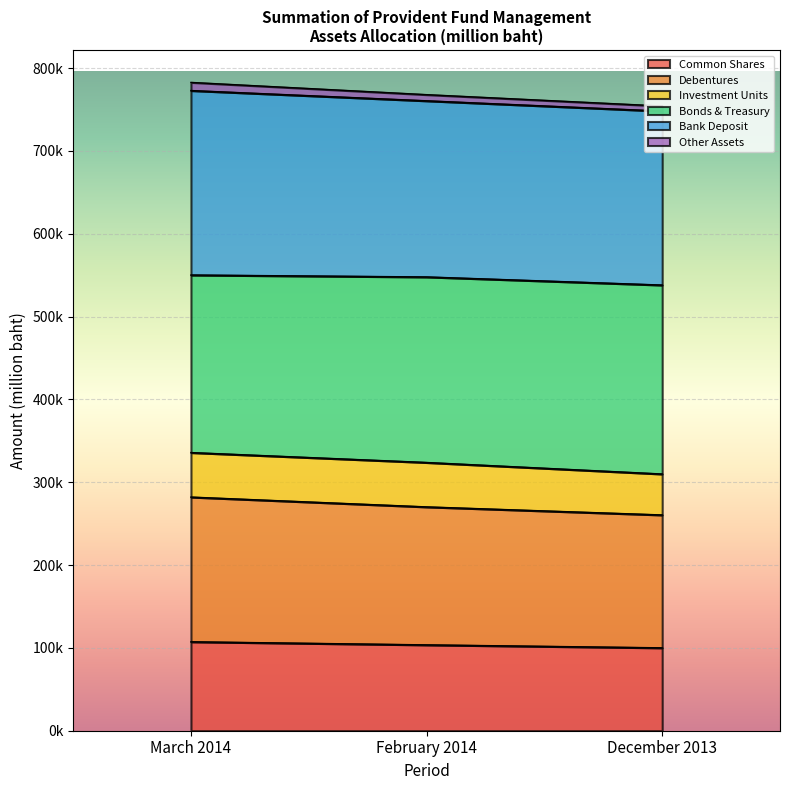

Is it true that Common Shares equals 30396.4 at March 2014?

False